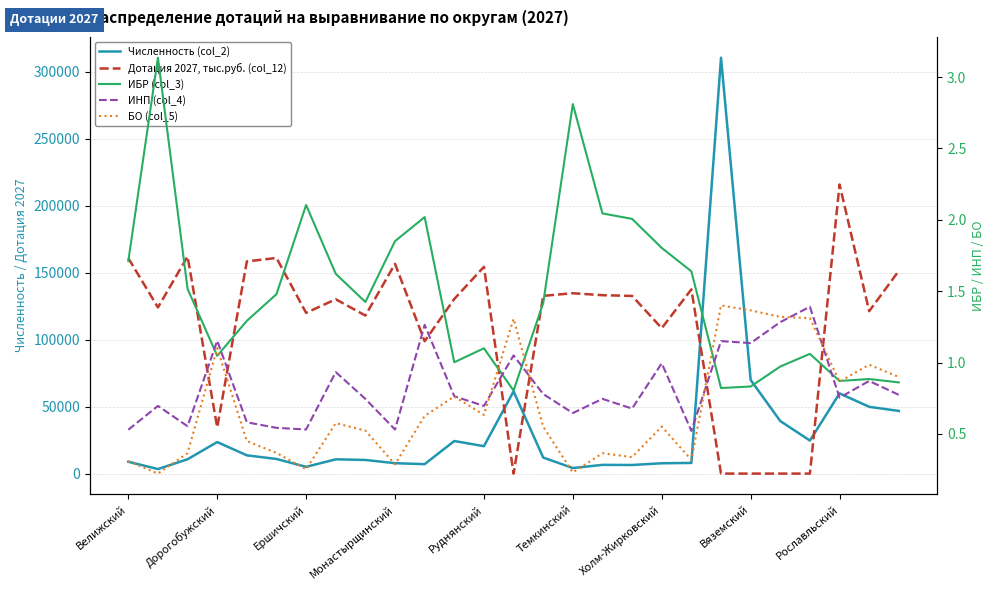

At how many categories does at least one series exceed 64293?

23